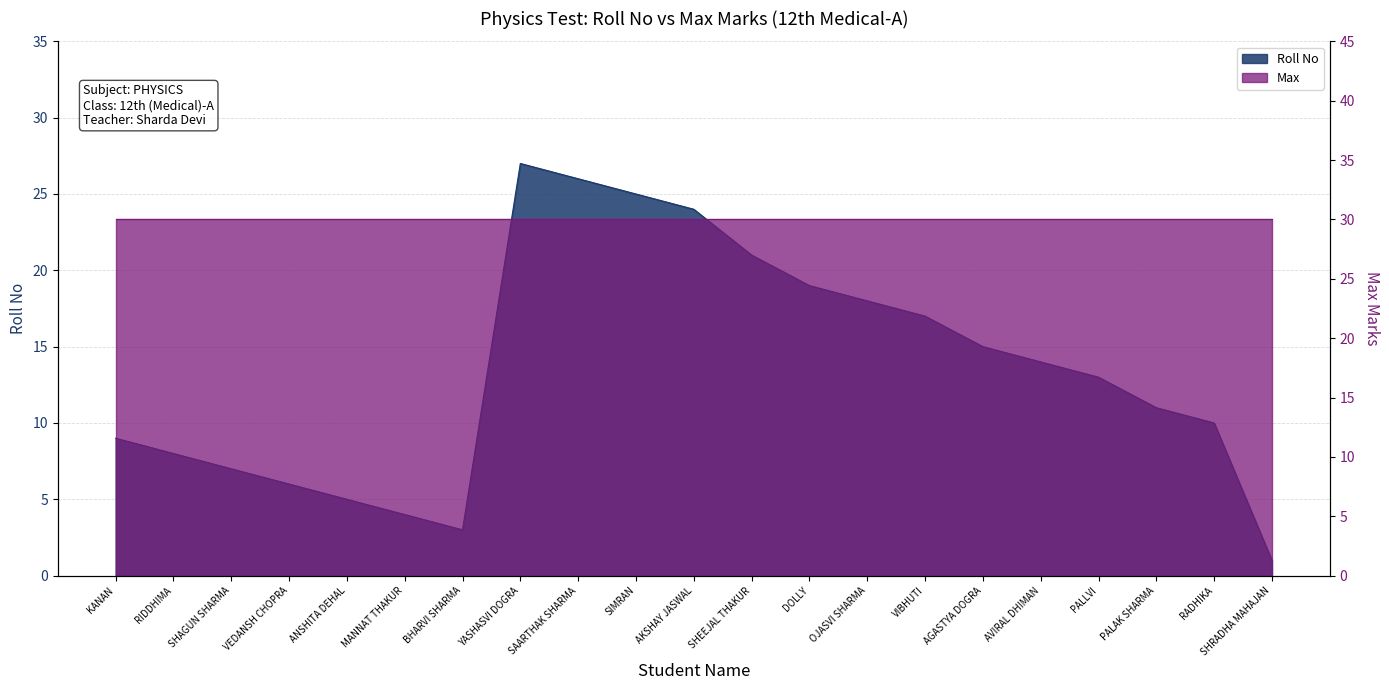

Between KANAN and RADHIKA, which is larger?

RADHIKA